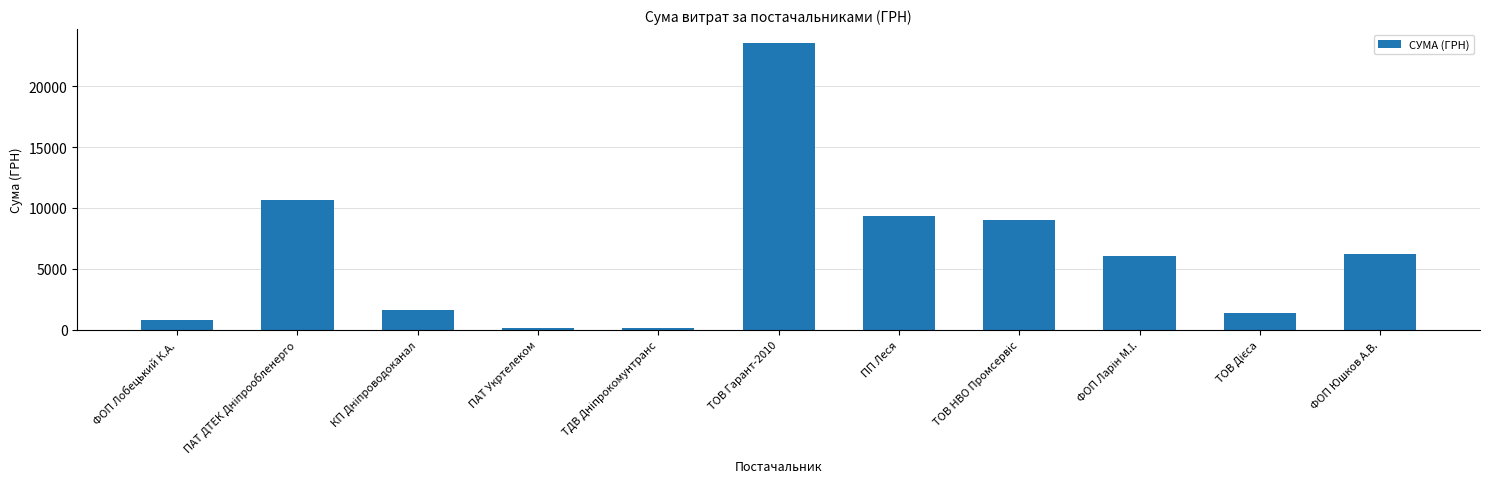

What is the greatest value displayed?

23523.5